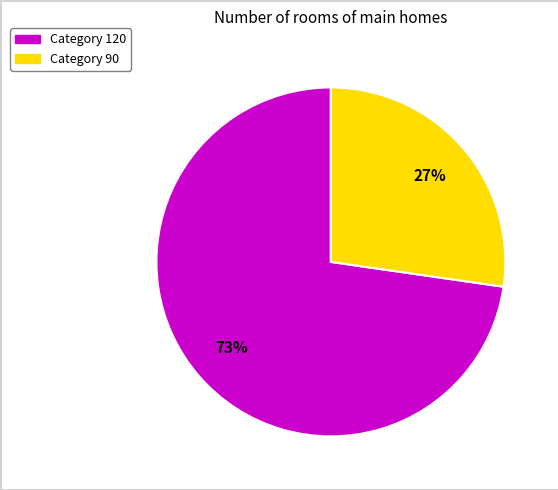

Is there a majority slice in this chart?

Yes